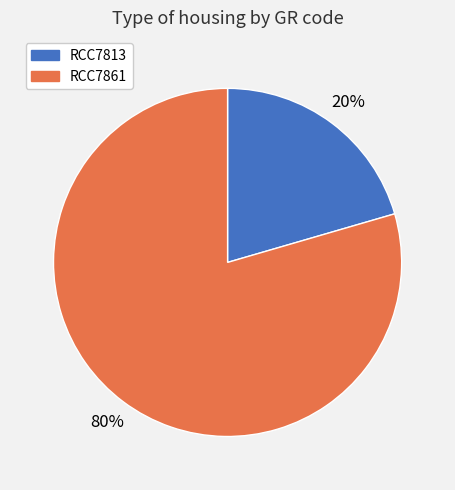

How many slices are in this pie chart?

2